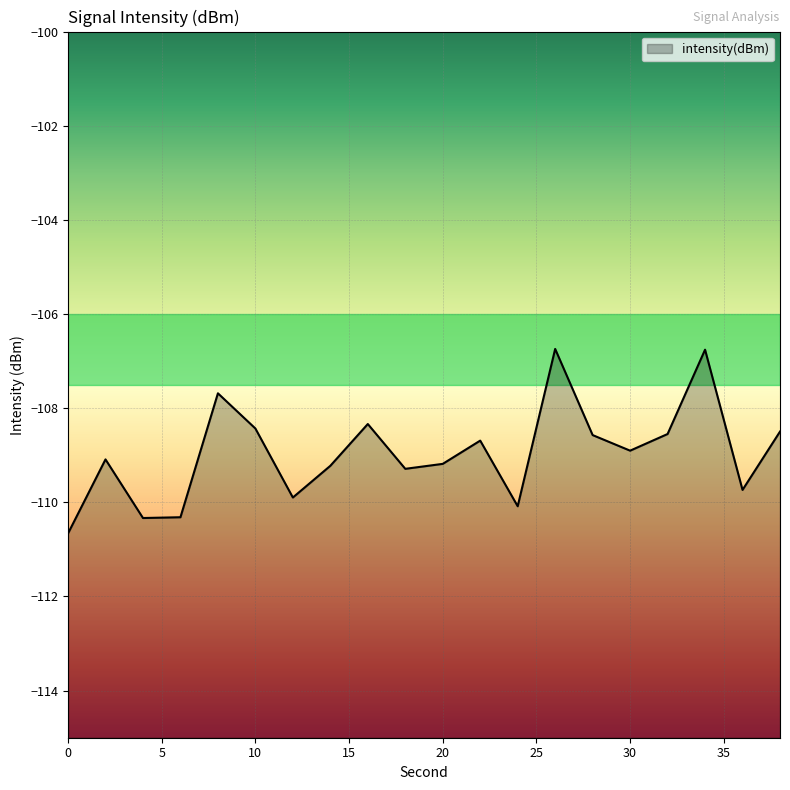

What is the difference between the values at 25 and 11?

0.3